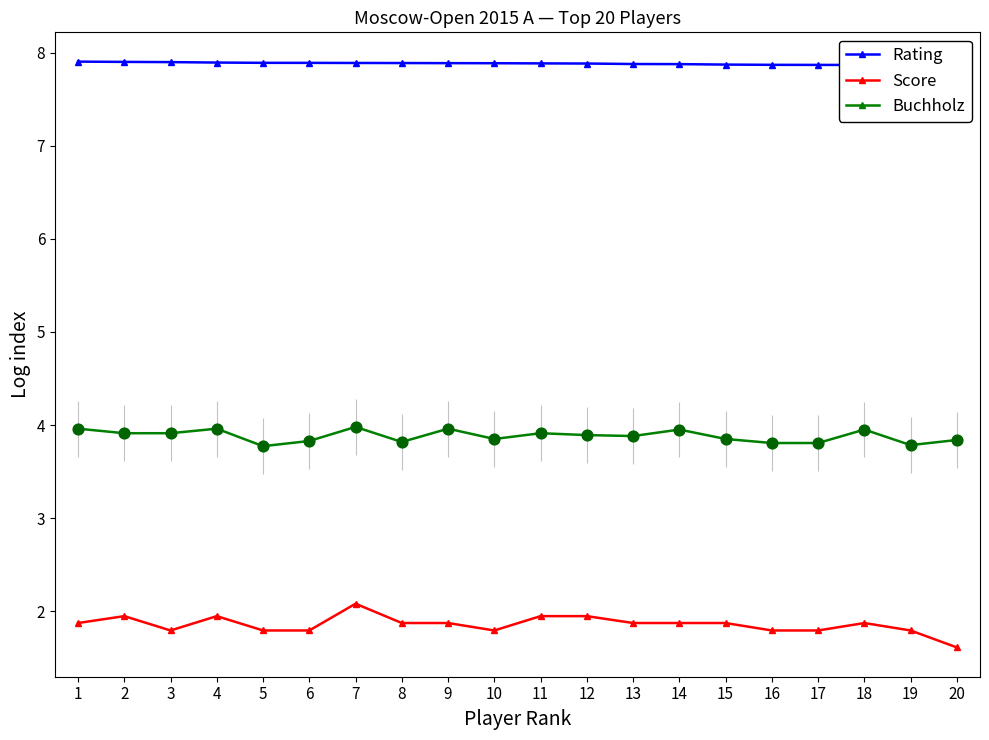

What are all the series names shown in the legend?

Rating, Score, Buchholz